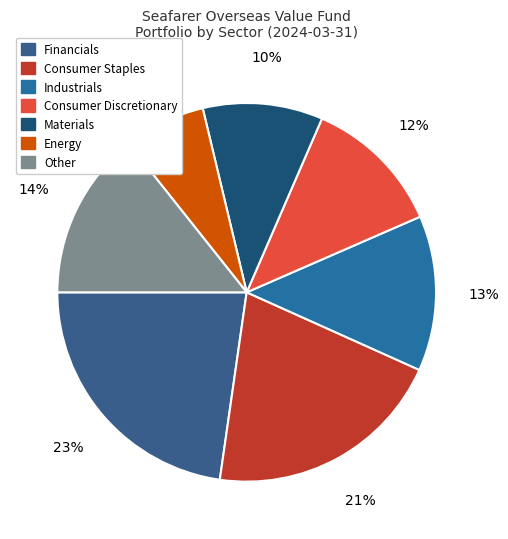

How many segments does this pie chart have?

7